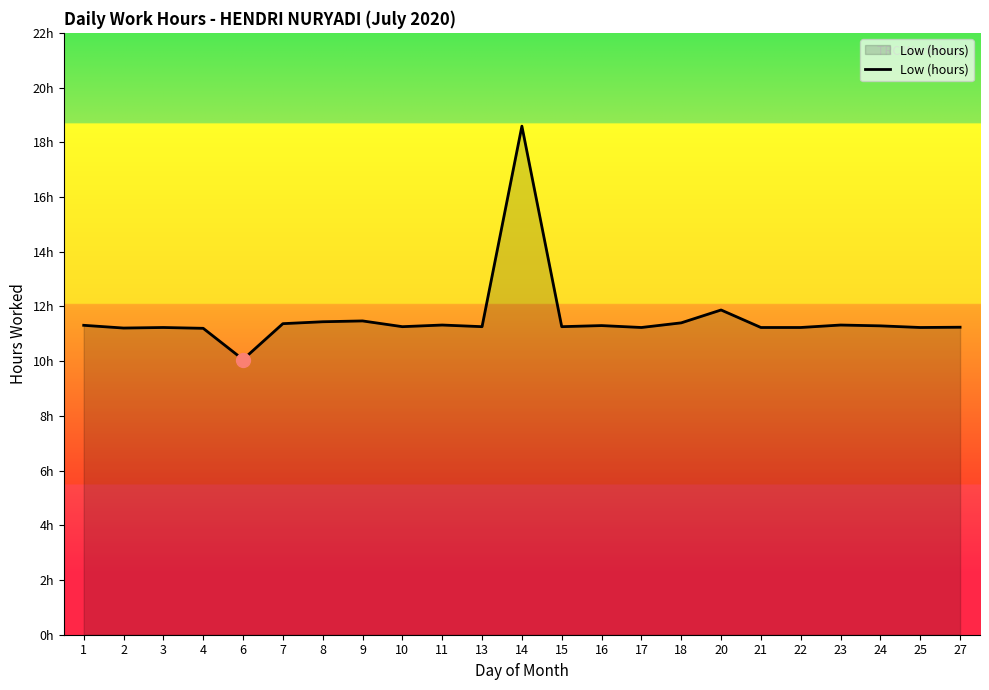

Does the chart display data point markers on the line(s)?

No